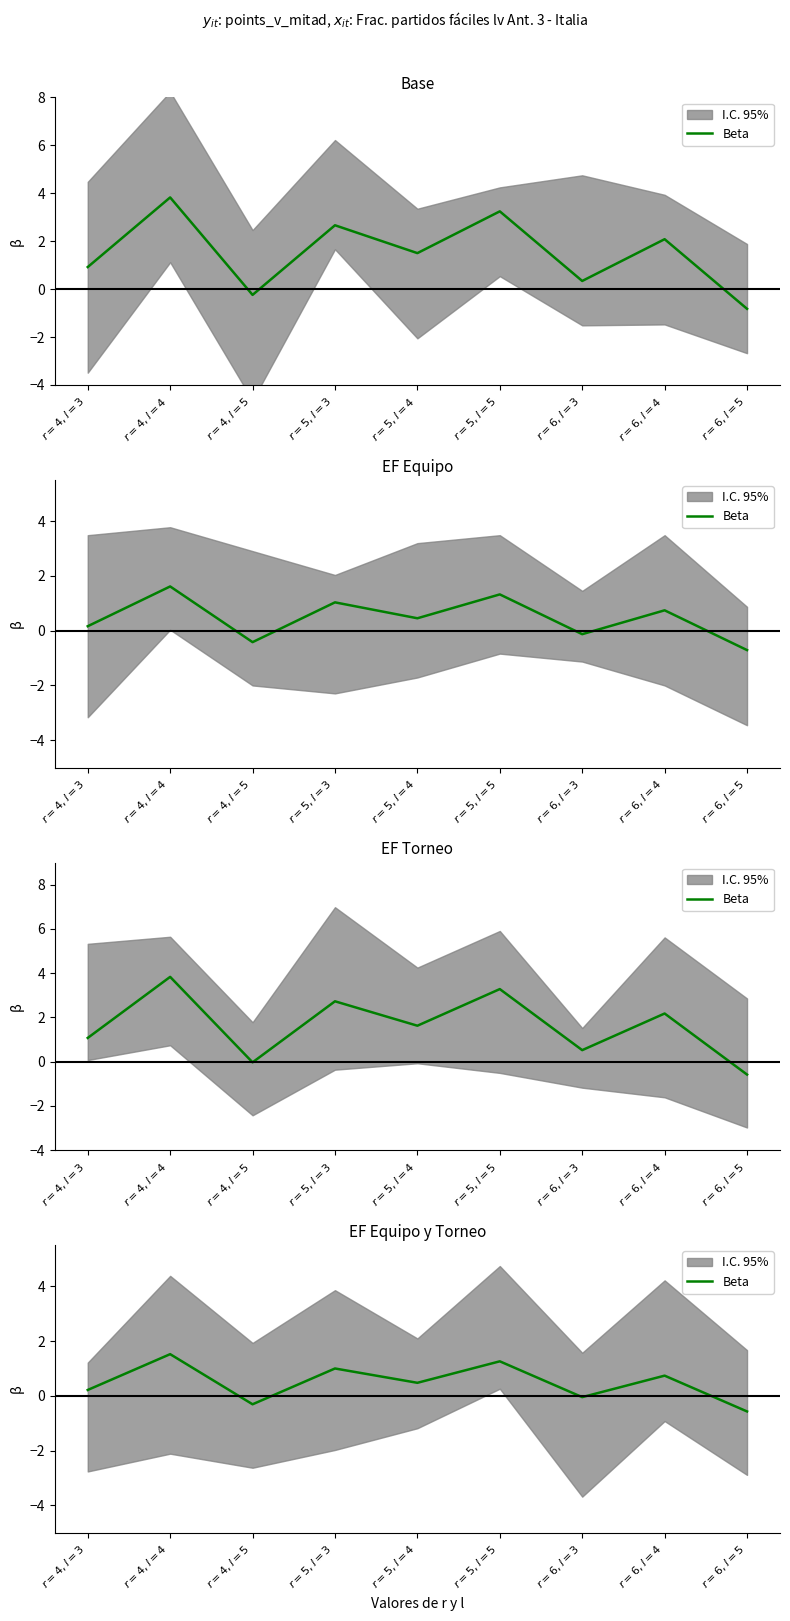

What is the label of the 1st point from the right?

$r=6, l=5$